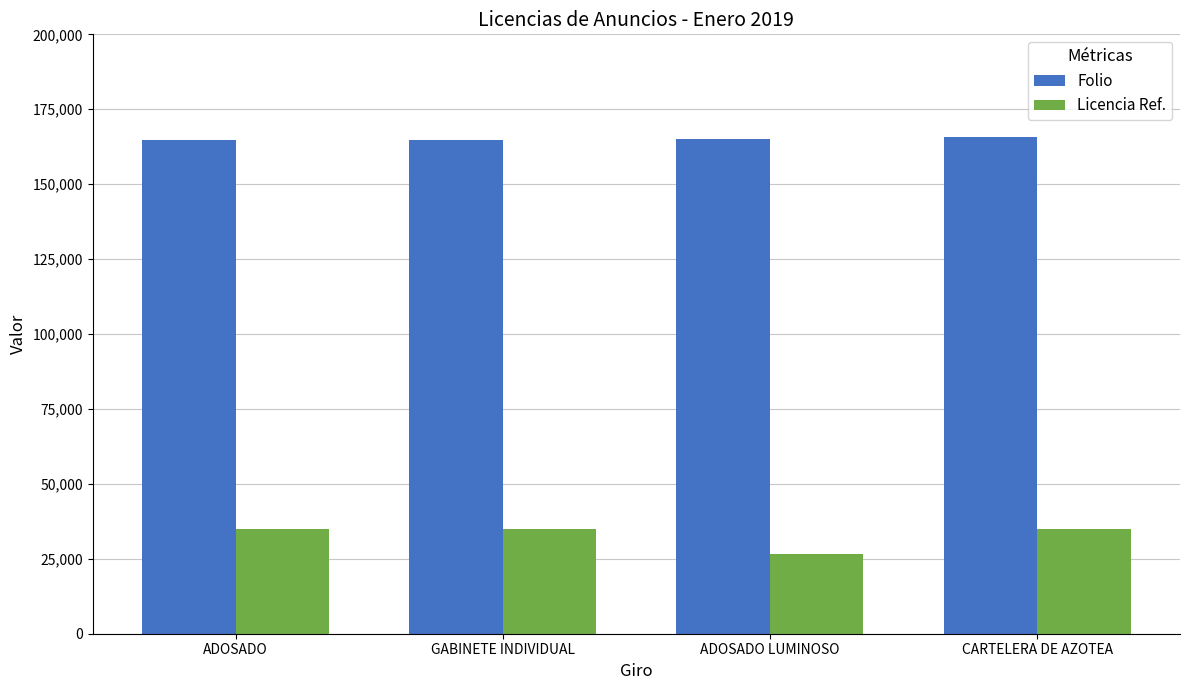

What position from the right is ADOSADO LUMINOSO?

2